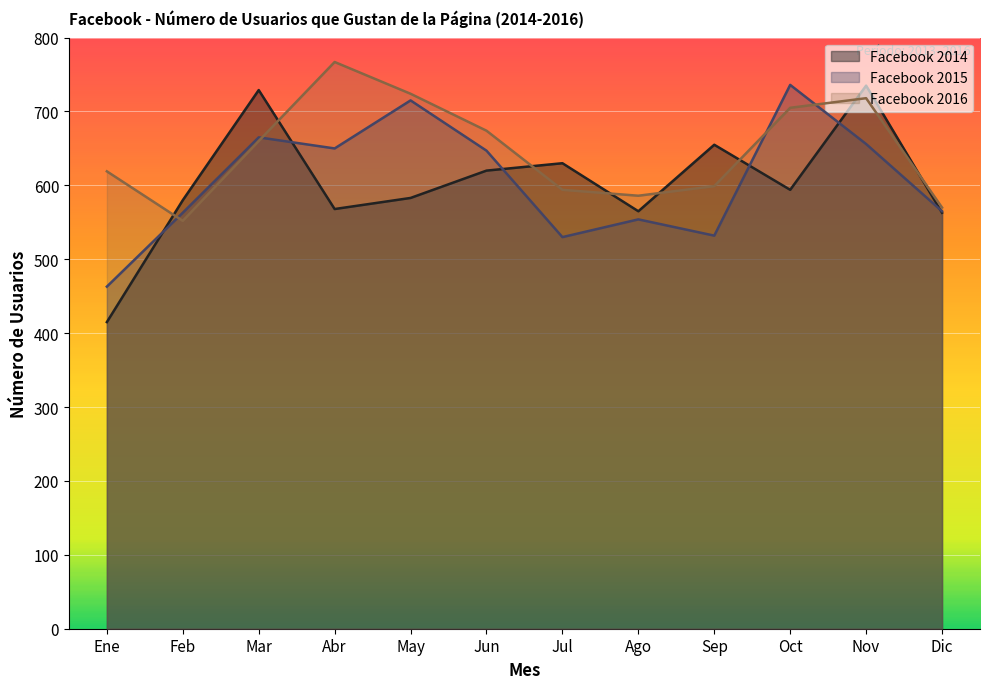

What are all the series names shown in the legend?

Facebook 2014, Facebook 2015, Facebook 2016